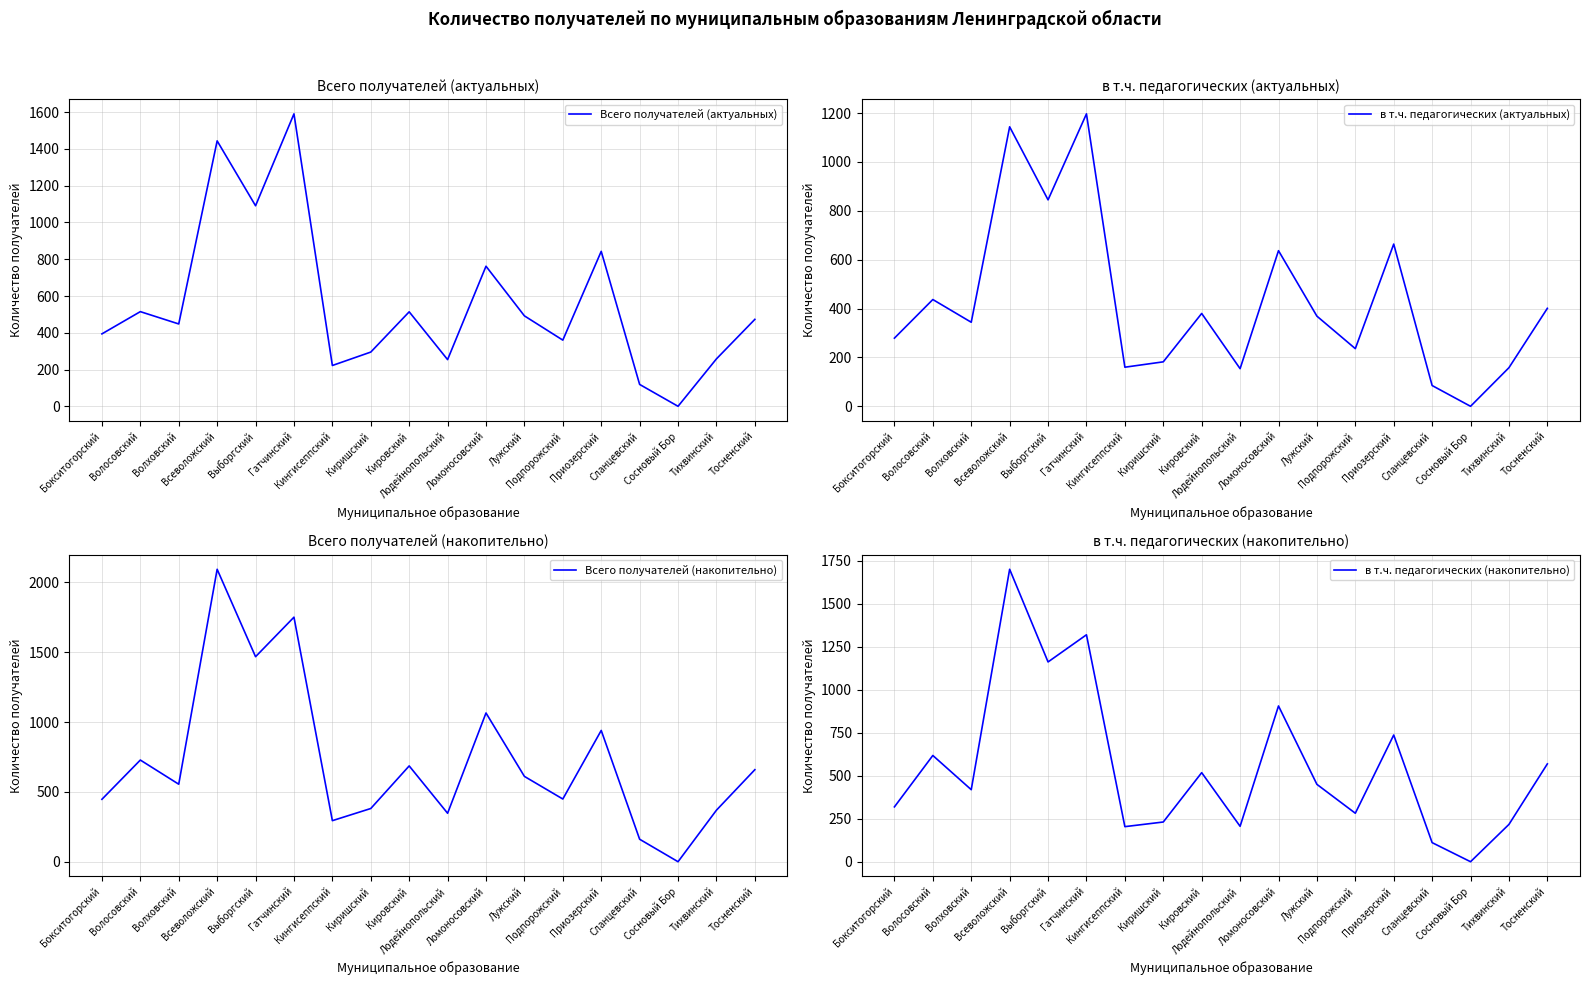

Does the chart have visible grid lines?

Yes